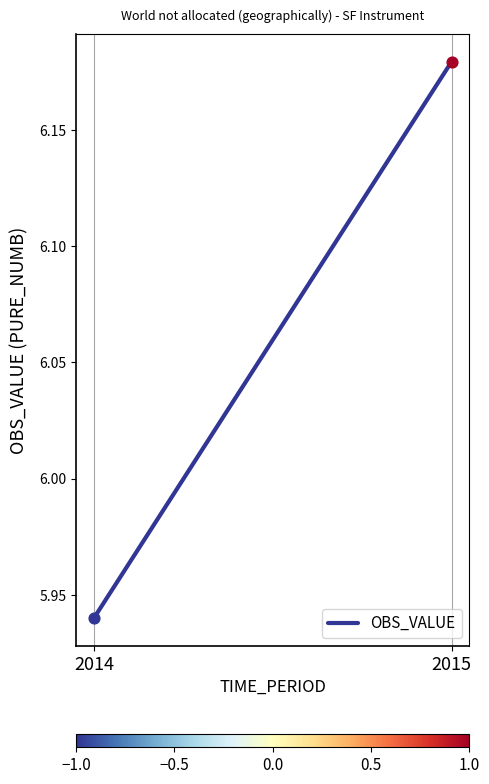

What is the change in value from 2014 to 2015?

+0.2